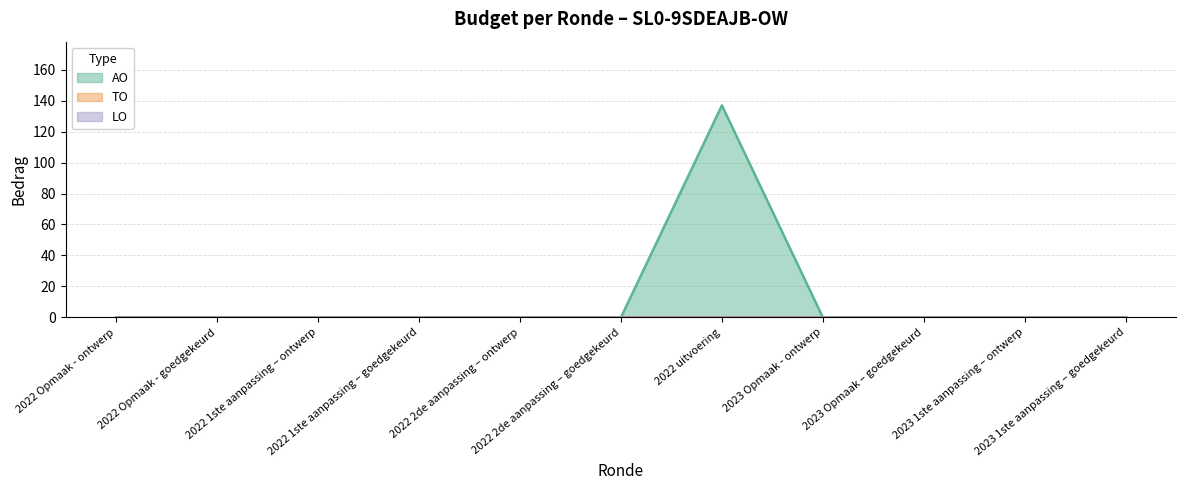

Reading right to left, list all the values displayed in this chart.

AO: 0	0	0	0	137	0	0	0	0	0	0
TO: 0	0	0	0	0	0	0	0	0	0	0
LO: 0	0	0	0	0	0	0	0	0	0	0